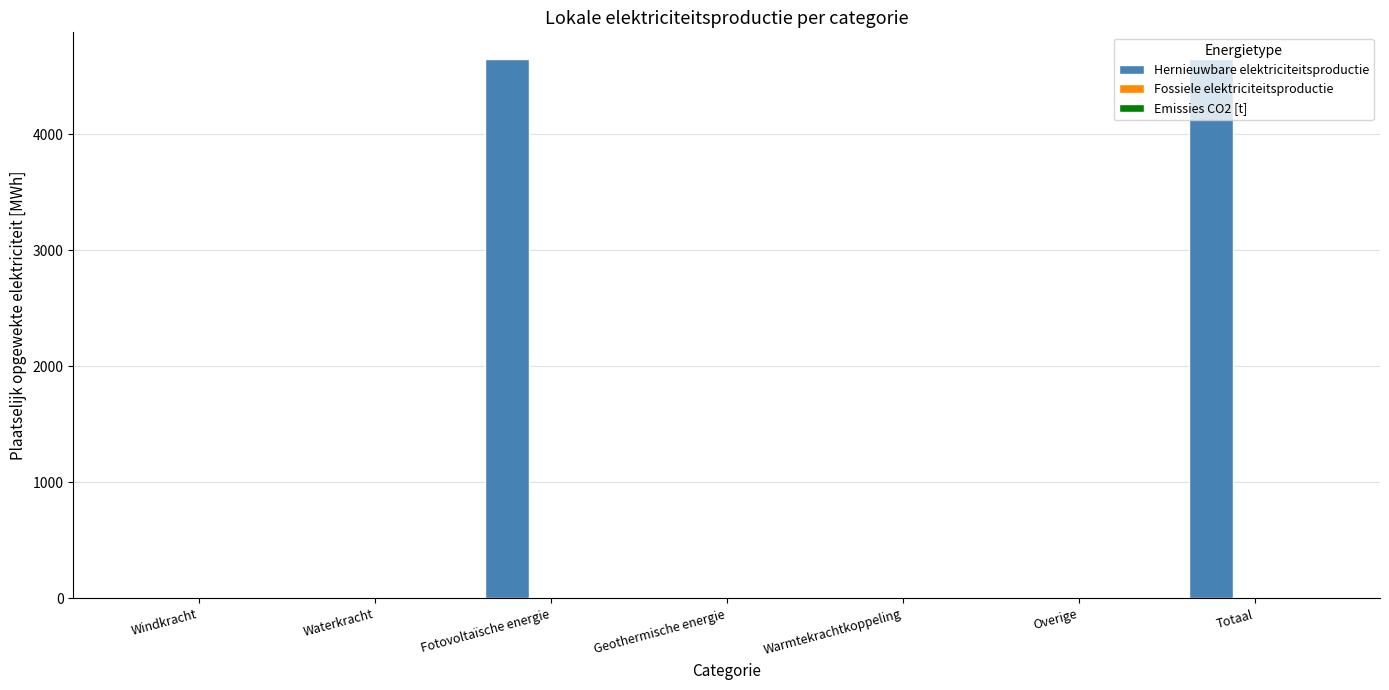

How many data points are above 0?

2